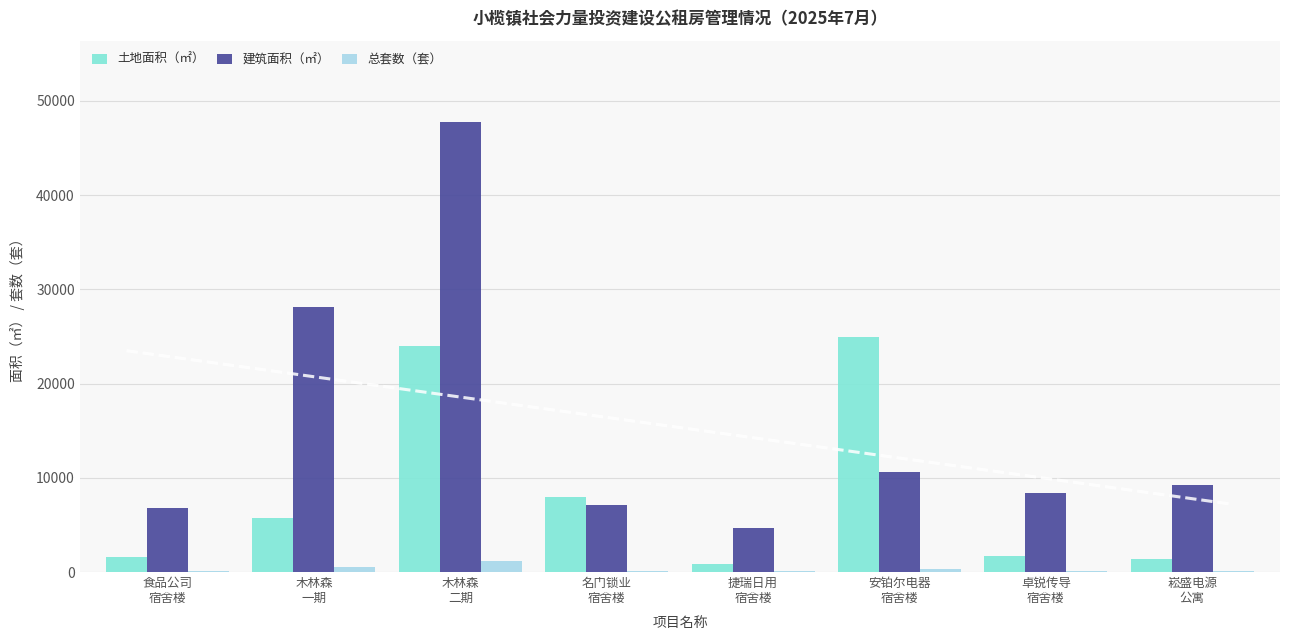

Which series has the largest total across all categories?

建筑面积（㎡）